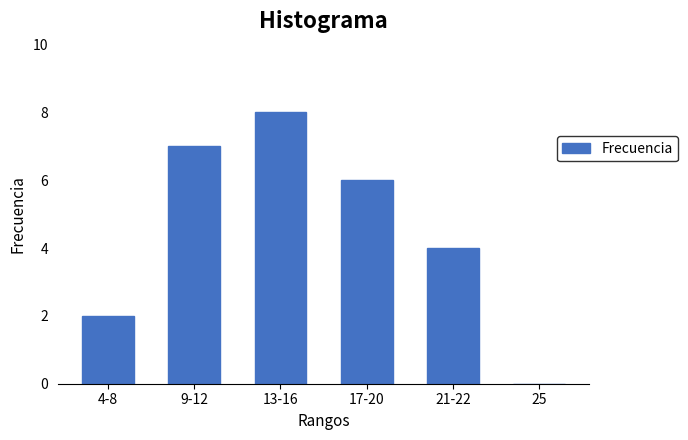

Reading left to right, list all the values displayed in this chart.

4-8=2	9-12=7	13-16=8	17-20=6	21-22=4	25=0